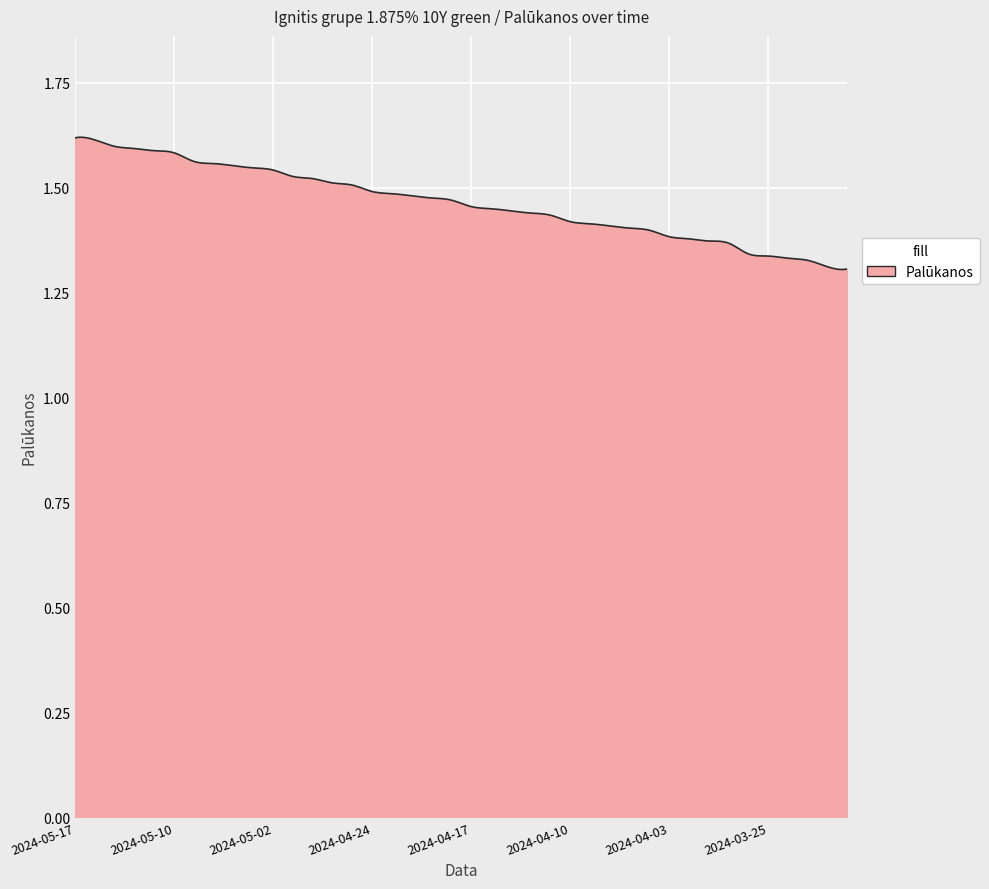

Count the number of categories in the chart.

300